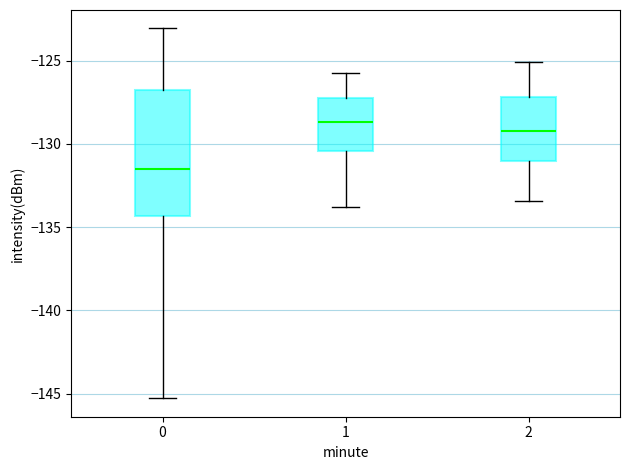

Which box is the tallest, from its lower edge to its upper edge?

0